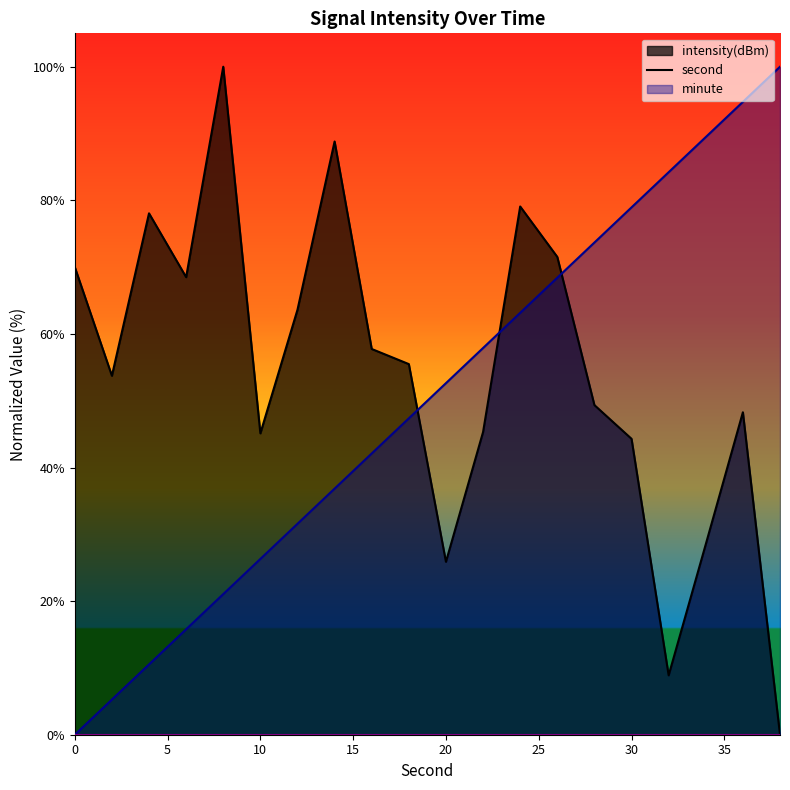

List the labels in order of intensity(dBm) value, largest first.

8, 14, 24, 4, 26, 0, 6, 12, 16, 18, 2, 28, 36, 22, 10, 30, 34, 20, 32, 38